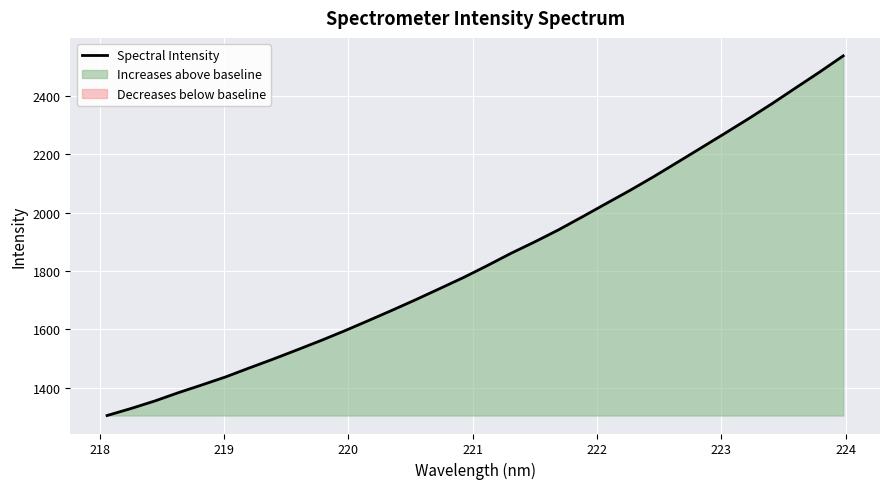

What is the maximum value for Spectral Intensity?

2537.8